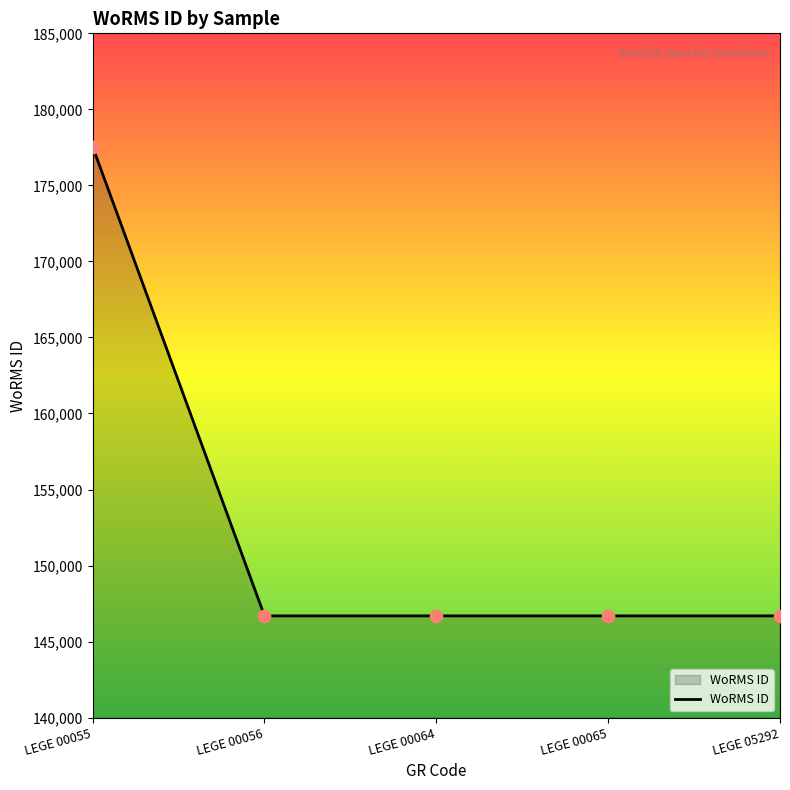

Approximately how many times larger is the value at LEGE 05292 compared to LEGE 00064?

1.0